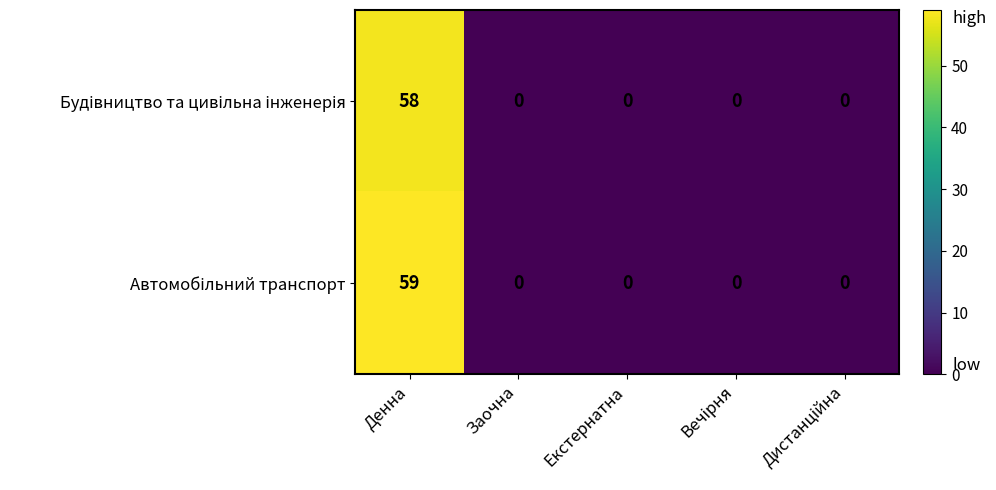

At which category is the sum across all series the highest?

Денна